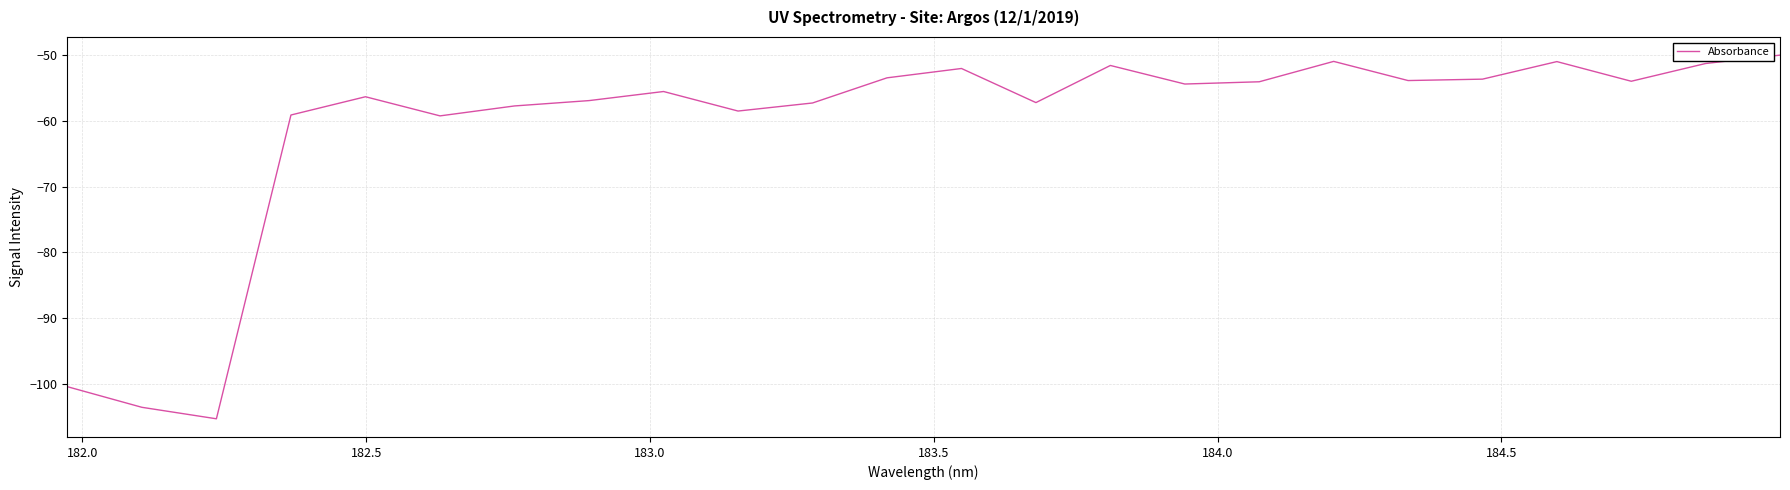

What is the difference between the maximum and minimum values?

55.4